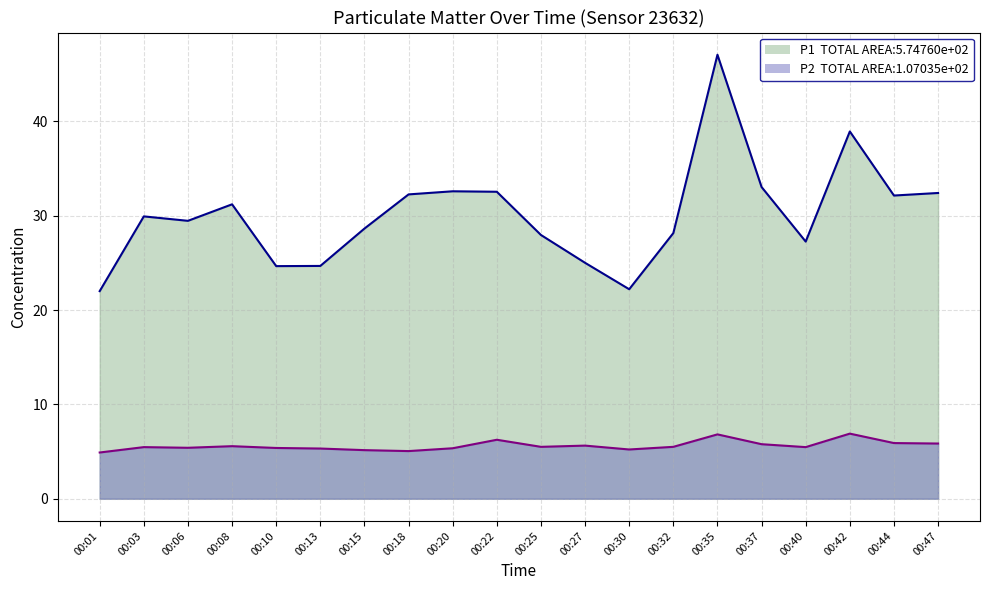

True or false: P1 and P2 cross at least once.

False